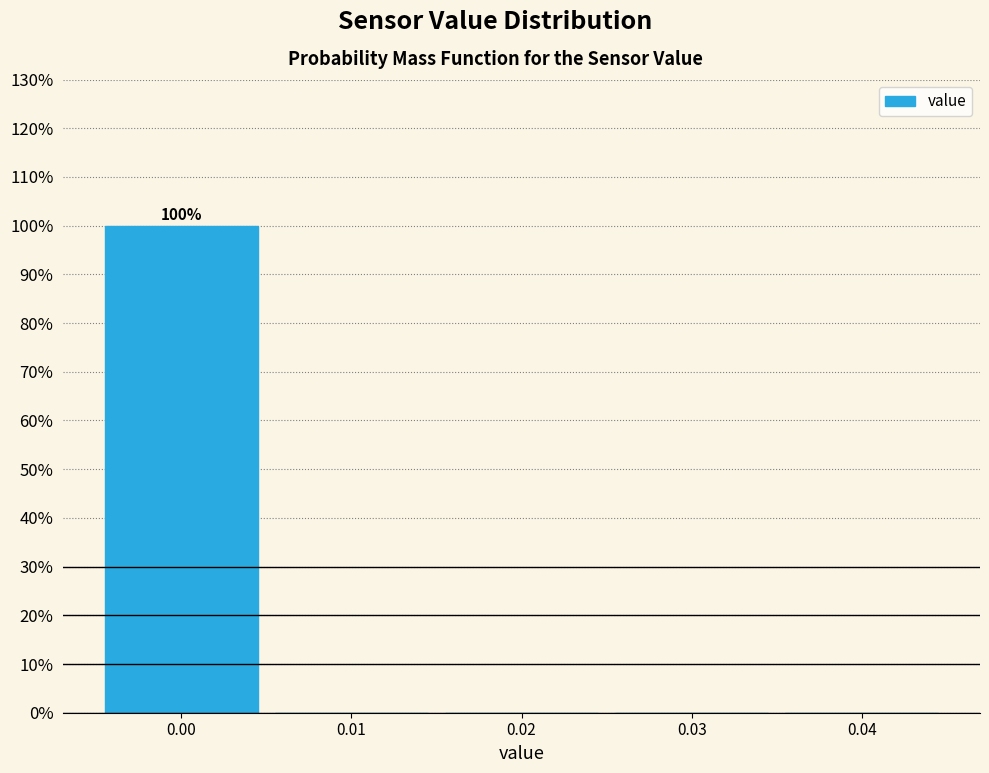

Which range on the x-axis has the tallest bar?

-0.005 to 0.005